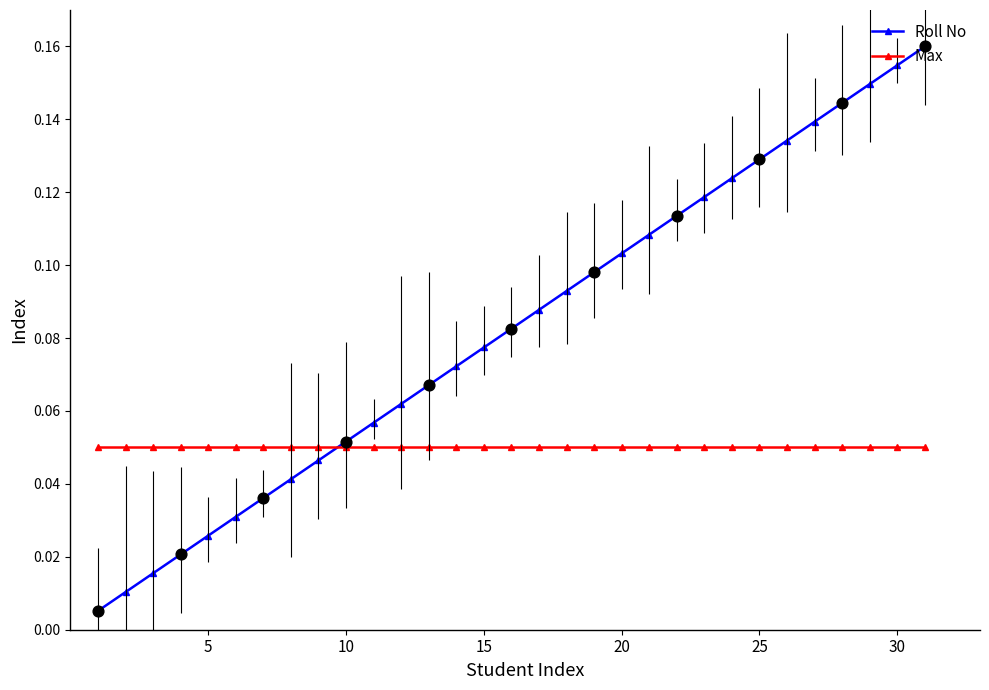

What are all the series names shown in the legend?

Roll No, Max